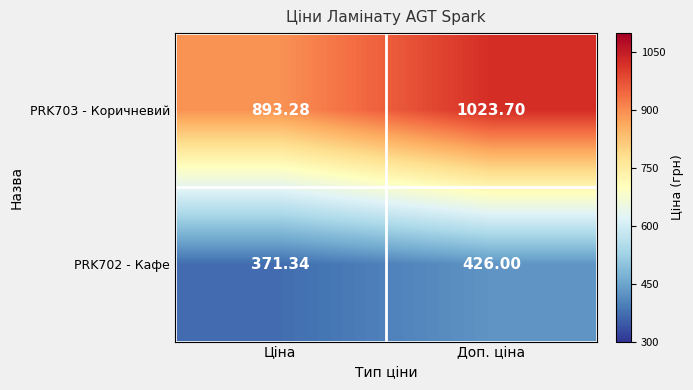

At which category does the chart reach its peak across all series?

Доп. ціна